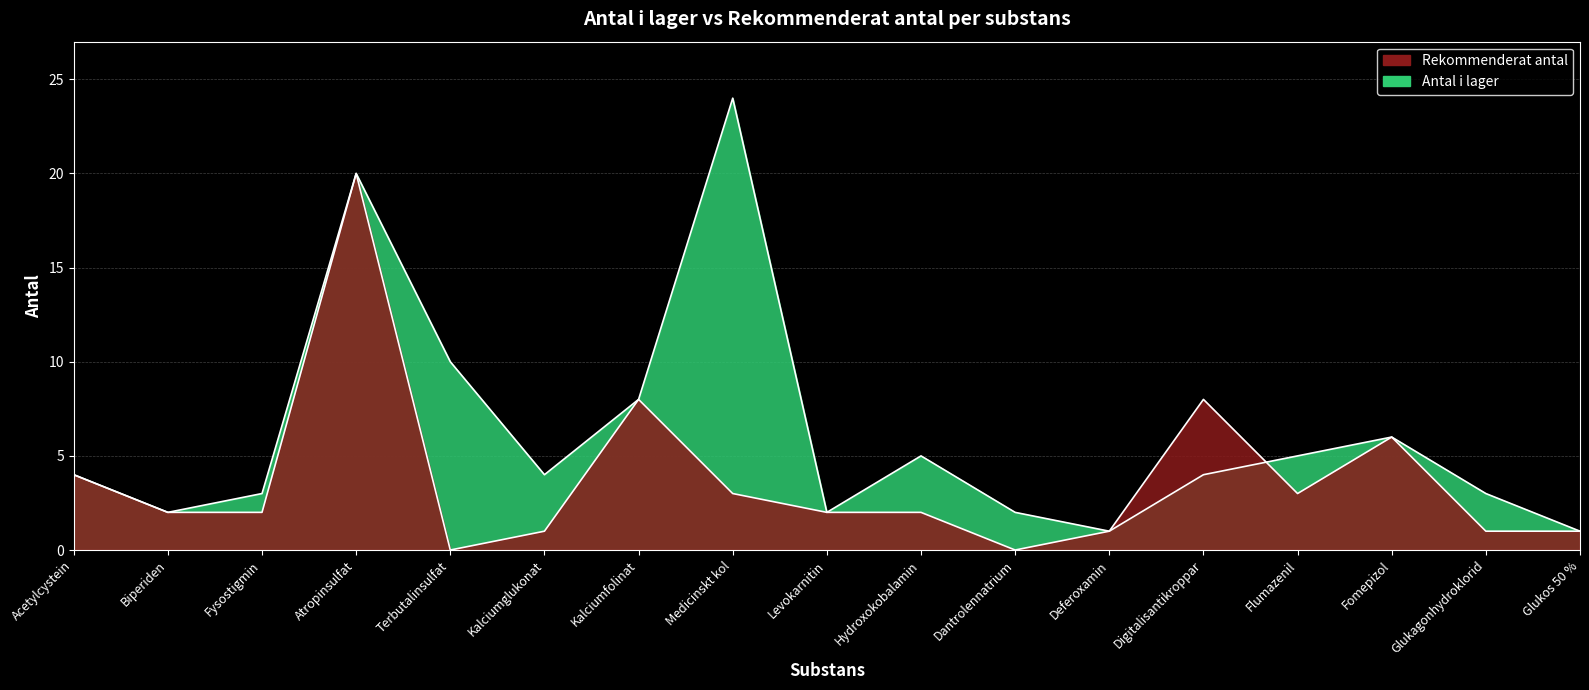

True or false: Rekommenderat antal has a value of 2 at Hydroxokobalamin.

True